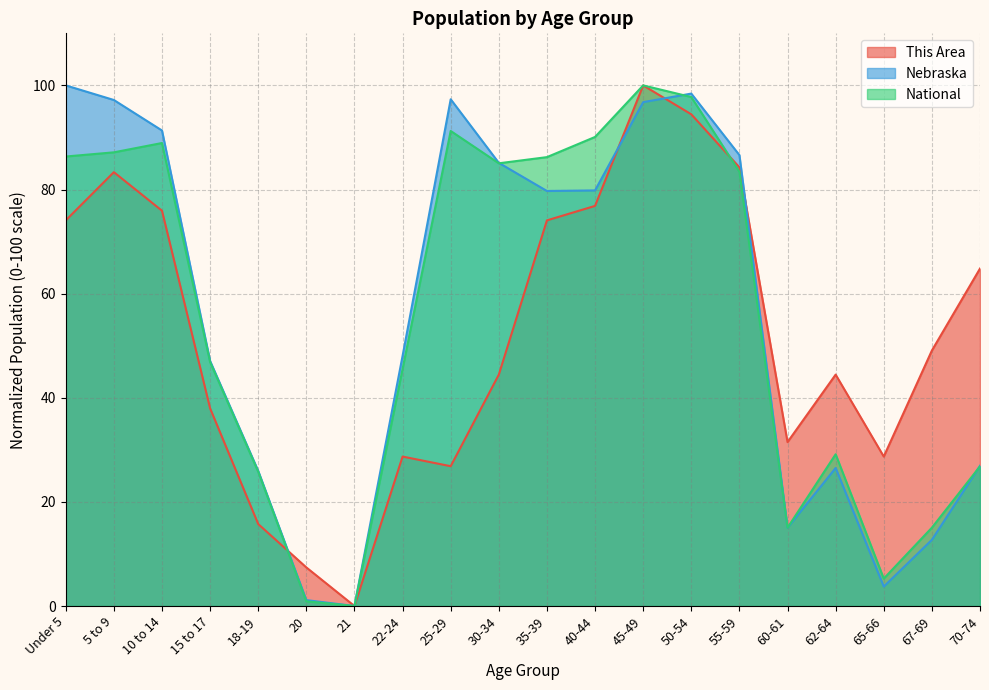

Where is the first local maximum for Nebraska?

25-29